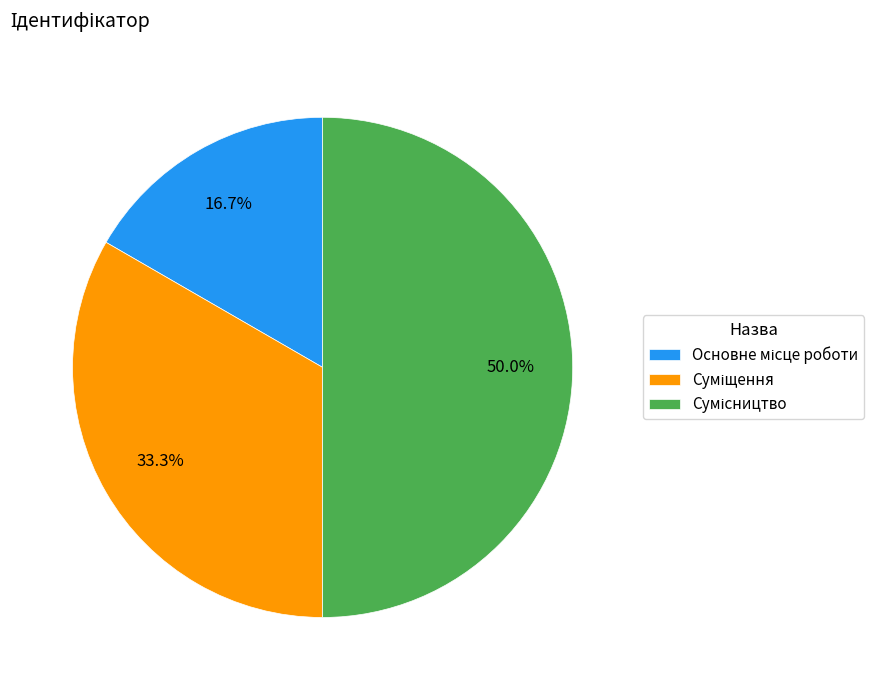

What is the change in value from Основне місце роботи to Суміщення?

+1